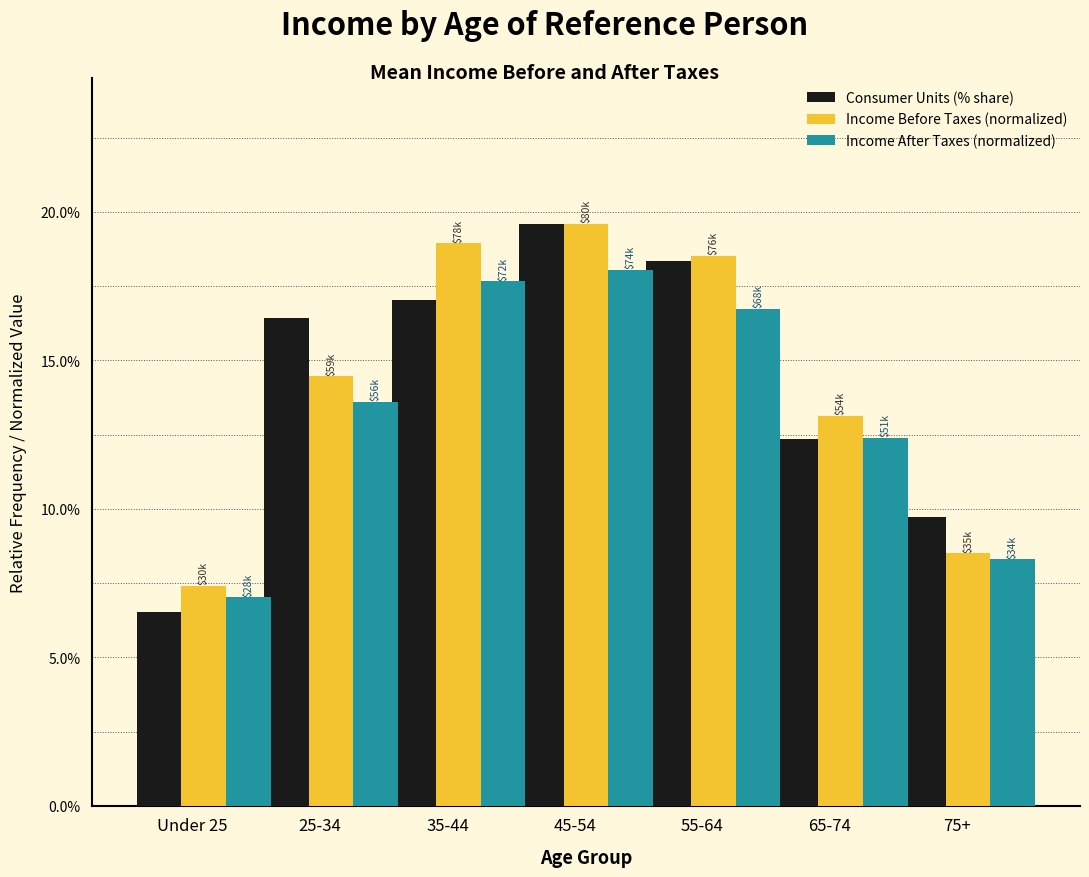

Rank the categories by Consumer Units (% share) value from lowest to highest.

Under 25, 75+, 65-74, 25-34, 35-44, 55-64, 45-54